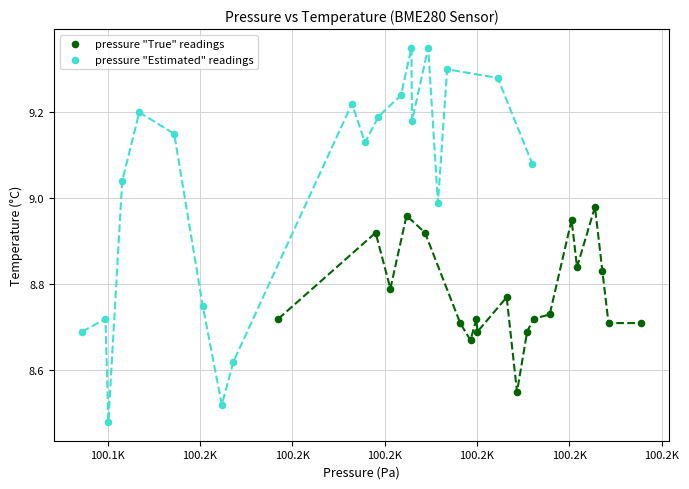

Which series has the largest Y range (max minus min)?

pressure "Estimated" readings